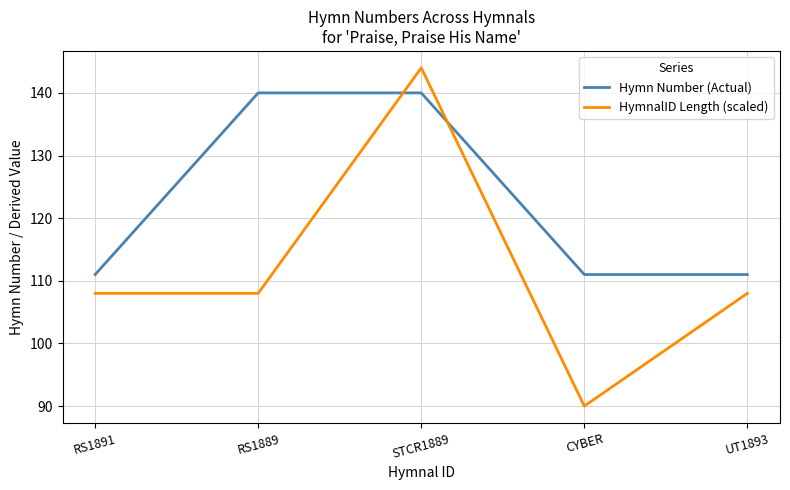

What is the maximum value for Hymn Number (Actual)?

140